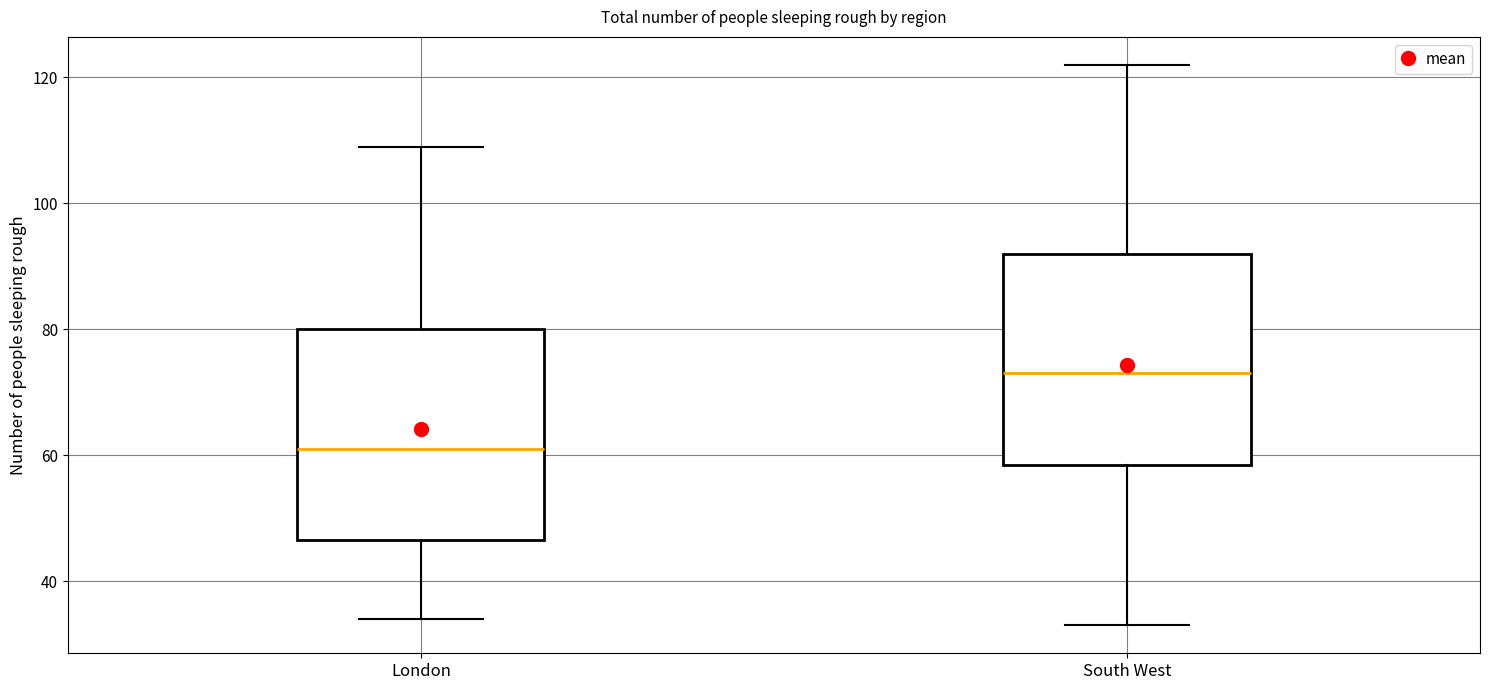

Where does the median line of the box for South West sit on the y-axis? The values are not printed on the chart, so give them approximately, as read against the axis.

74